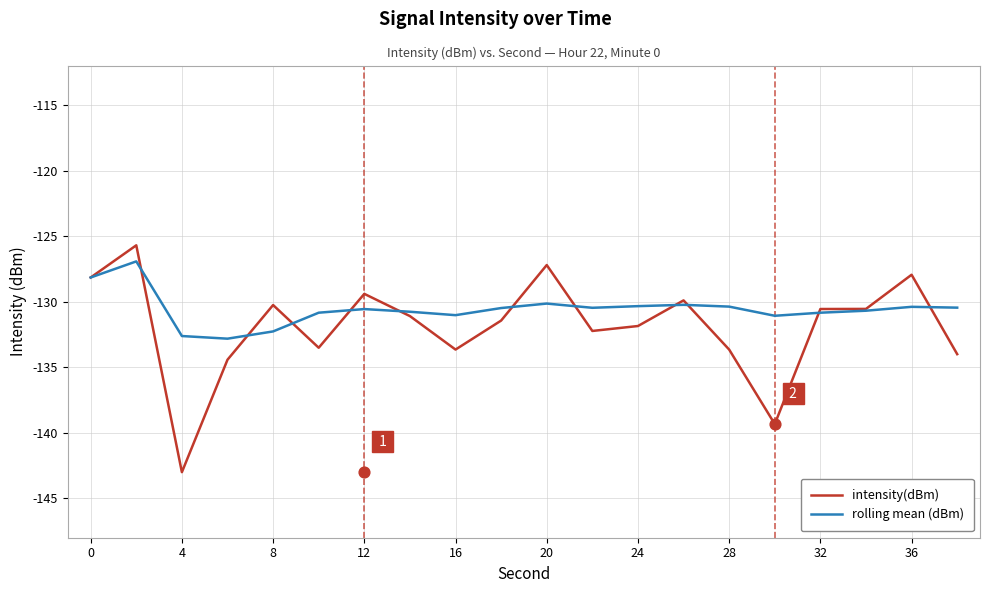

What is the maximum value for rolling mean (dBm)?

-126.9